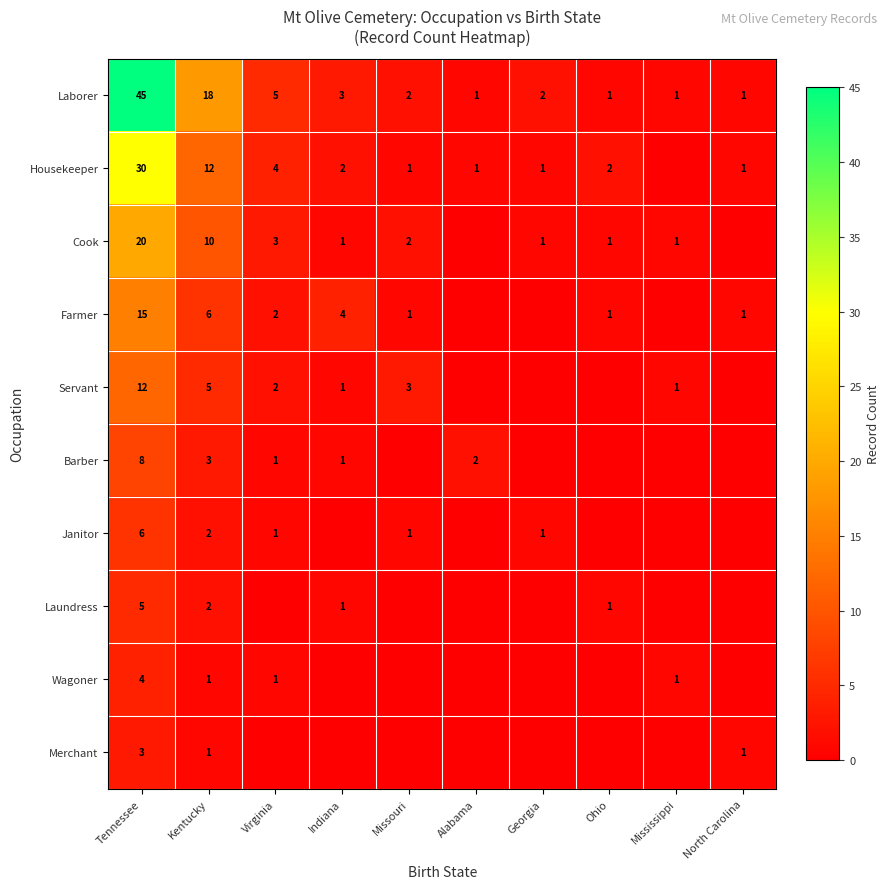

Which label corresponds to the smallest value in the chart?

Mississippi